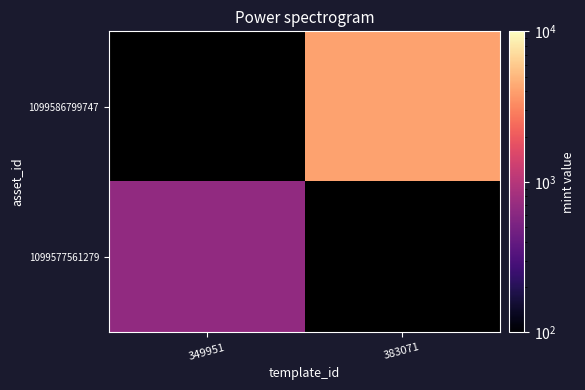

At how many categories does at least one series exceed 3719?

1